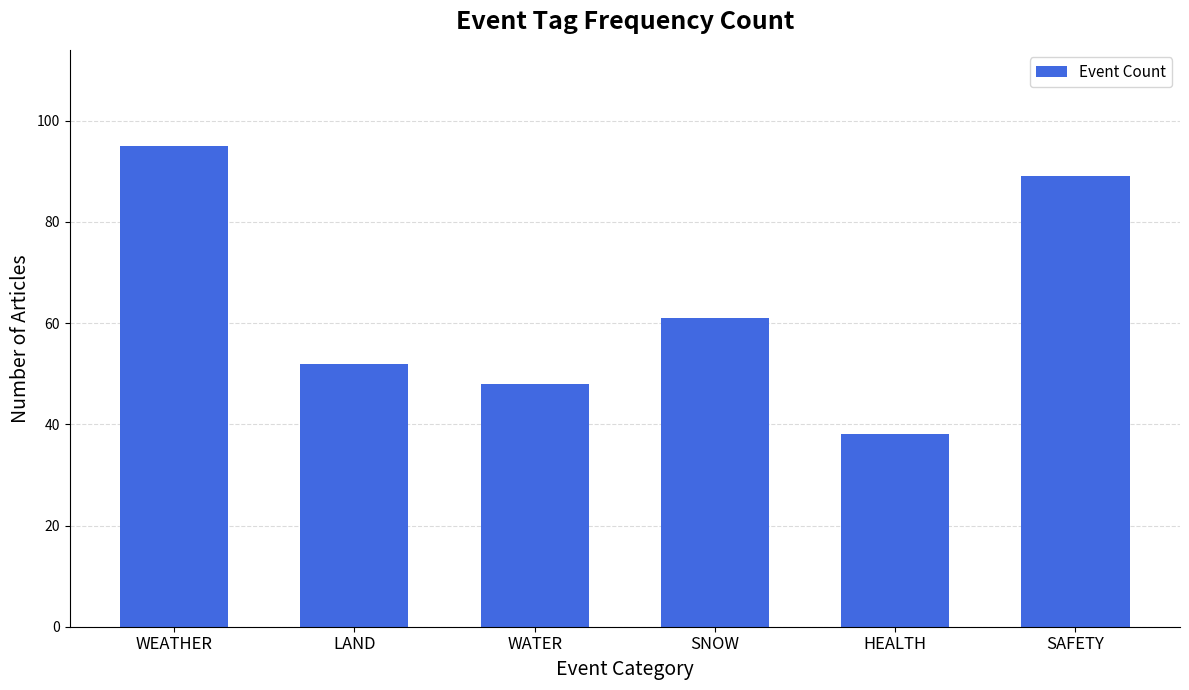

How many bars are there in total?

6